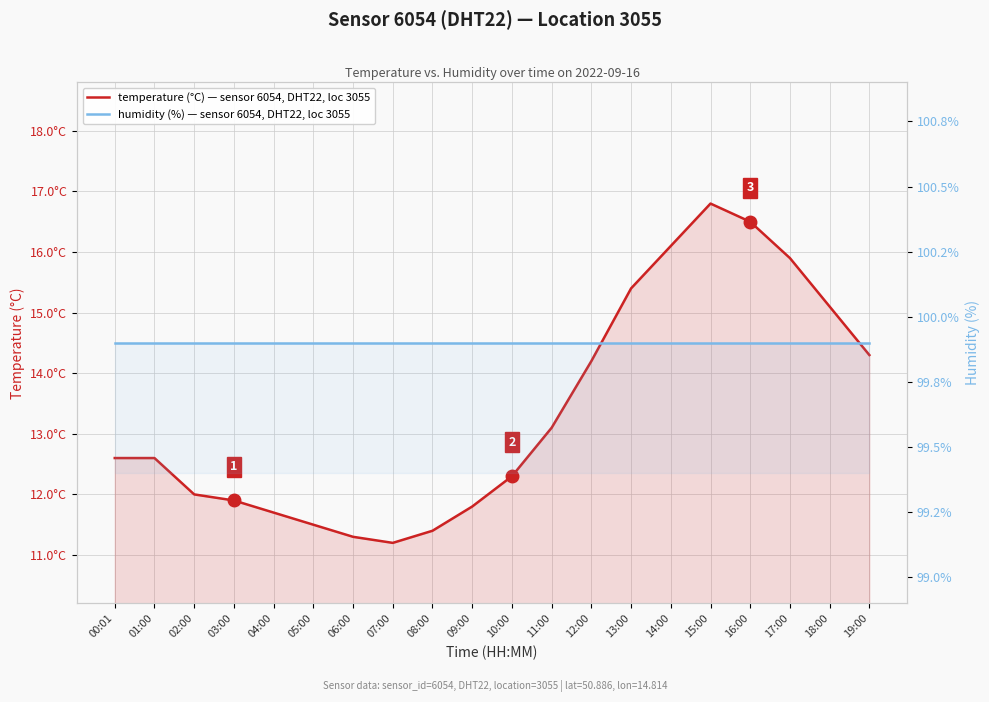

At how many categories does at least one series exceed 75?

20